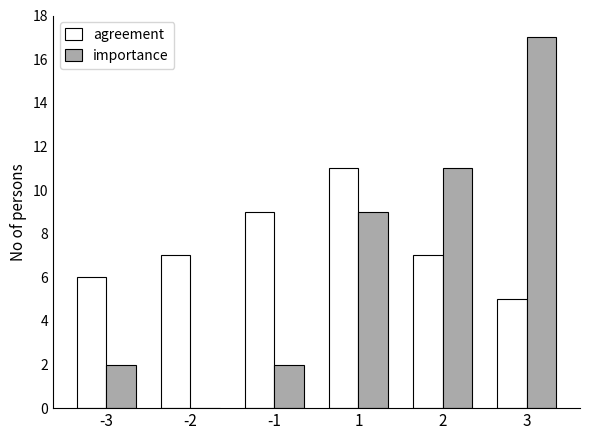

How many categories are shown in the chart?

6